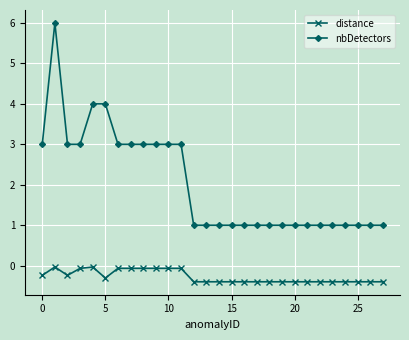

What is the maximum value for nbDetectors?

6.0